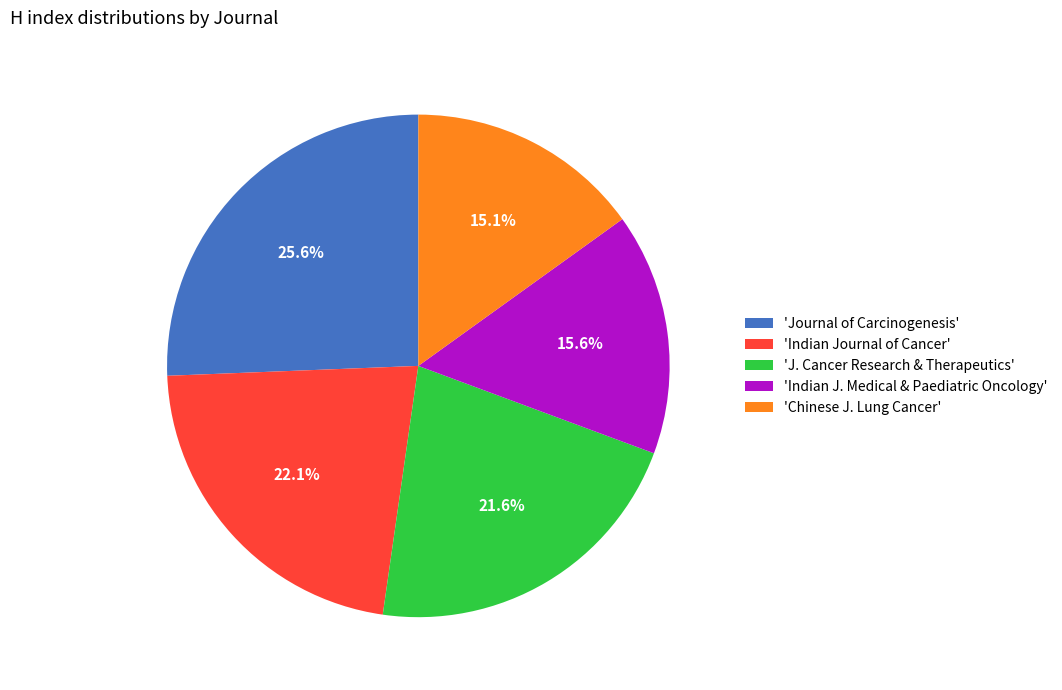

Between 'Indian J. Medical & Paediatric Oncology' and 'Chinese J. Lung Cancer', which is larger?

'Indian J. Medical & Paediatric Oncology'